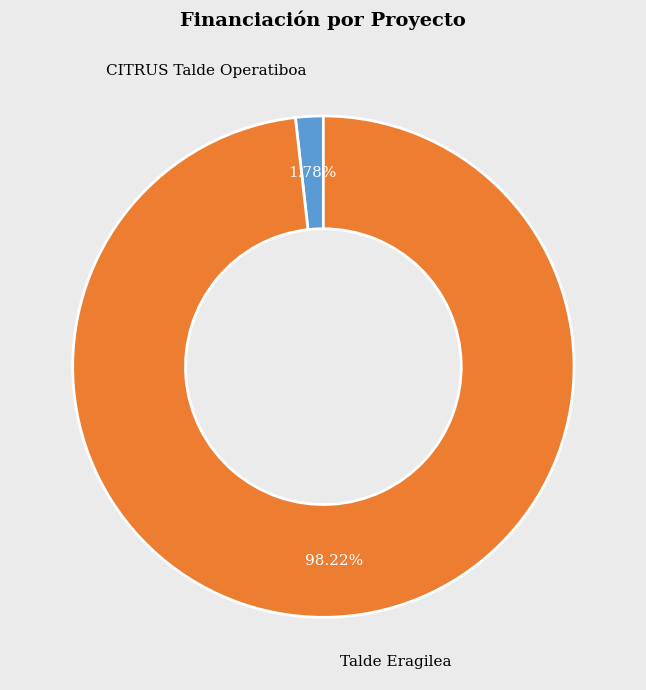

Is CITRUS Talde Operatiboa the majority of the pie?

No